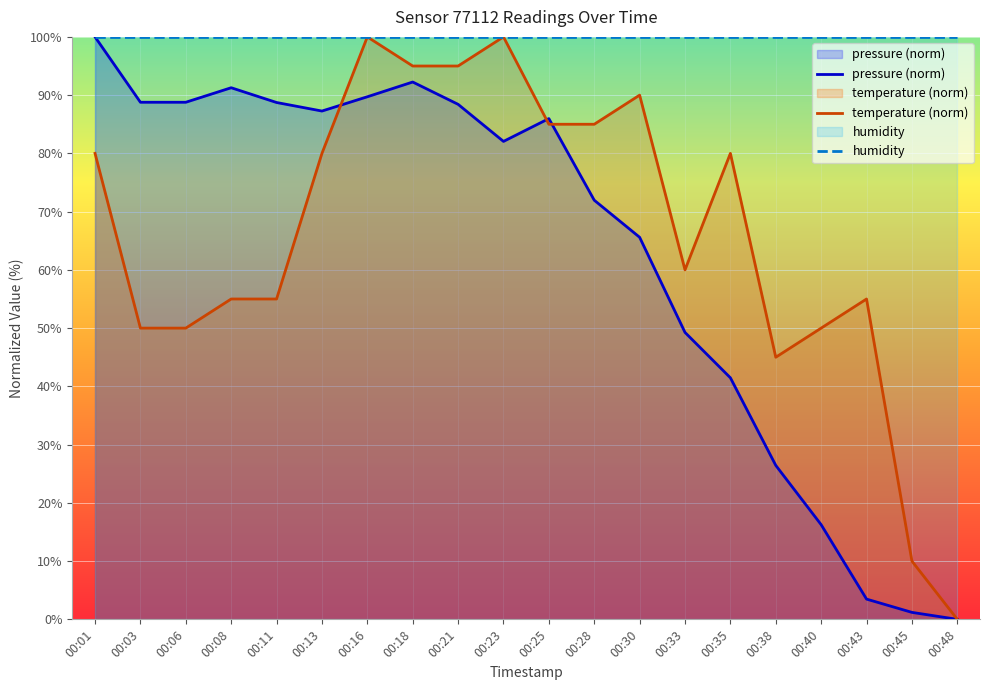

In temperature (norm), how many points are higher than both neighbors (excluding endpoints)?

5